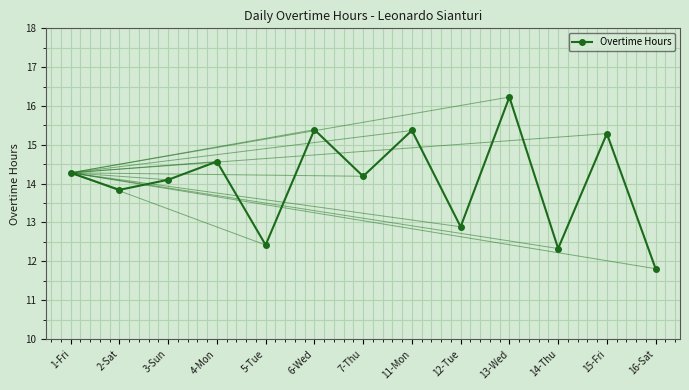

How many values are below 14?

5